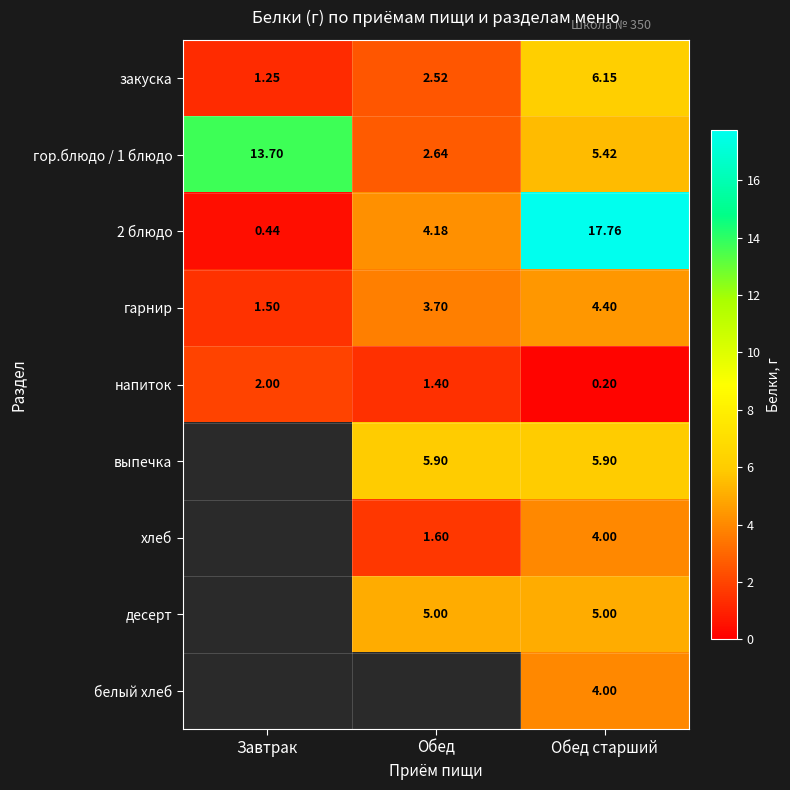

How many values in the гор.блюдо / 1 блюдо series exceed 5?

2